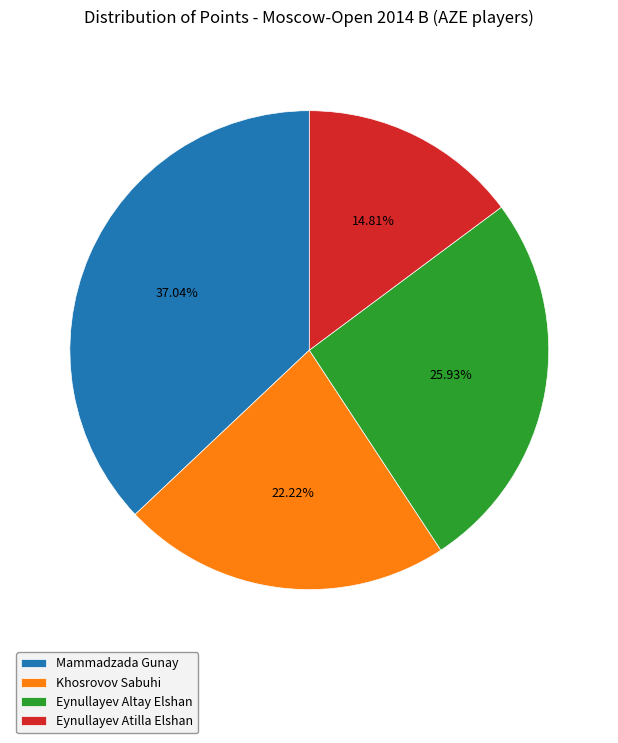

To the nearest percent, what percentage of the pie is Eynullayev Altay Elshan?

26%